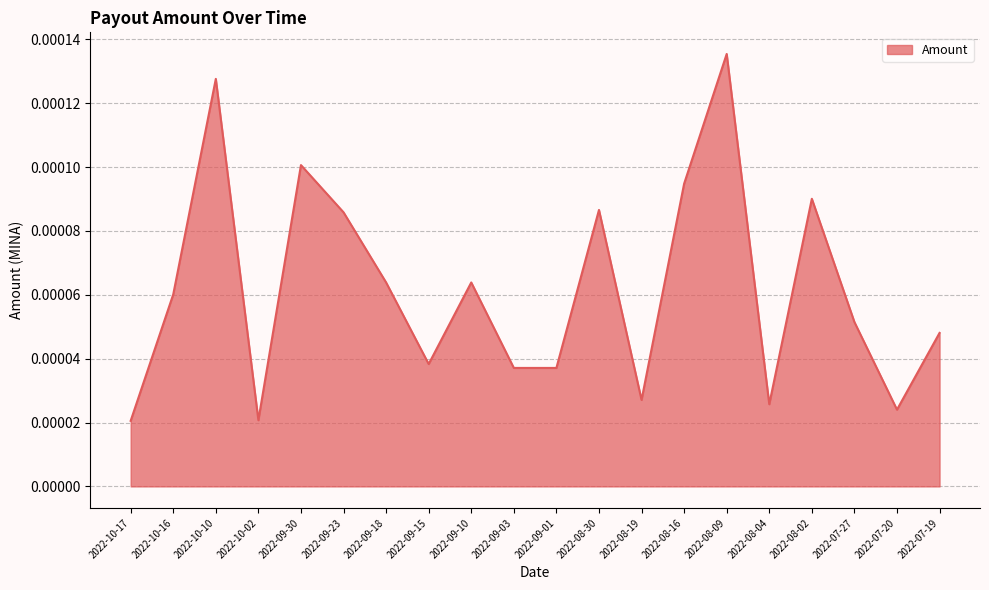

At which category does the data reach its first local peak?

2022-10-10